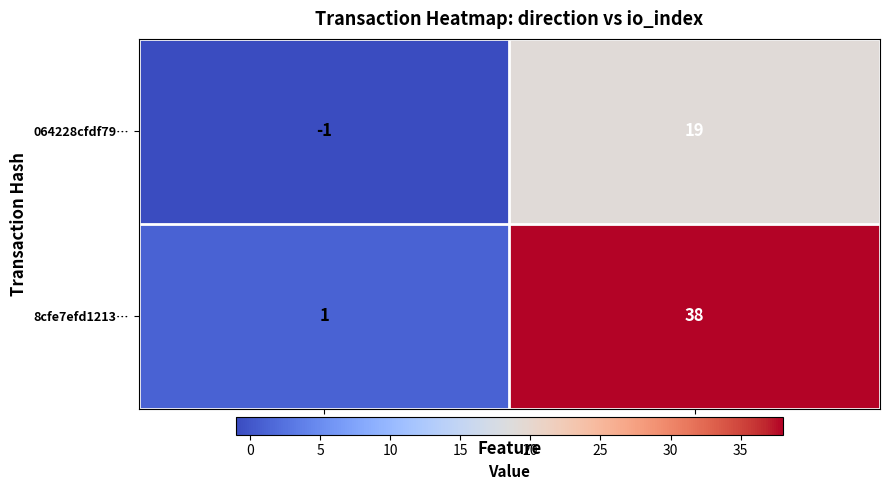

How many categories are shown in the chart?

2